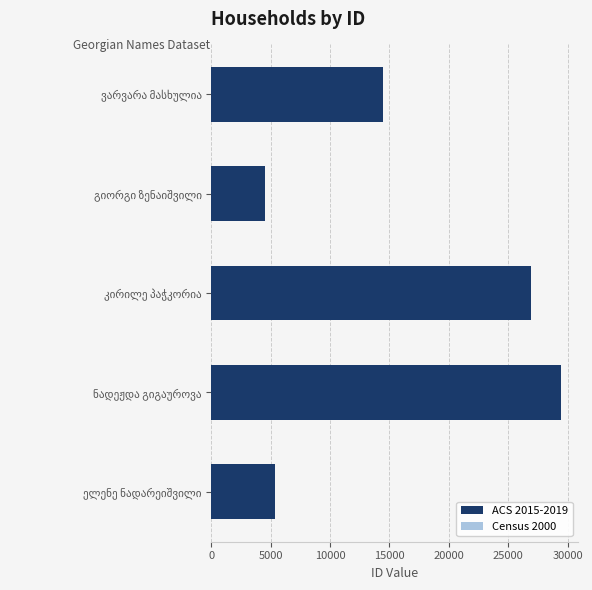

What is the average value of the Census 2000 series?

9695.3